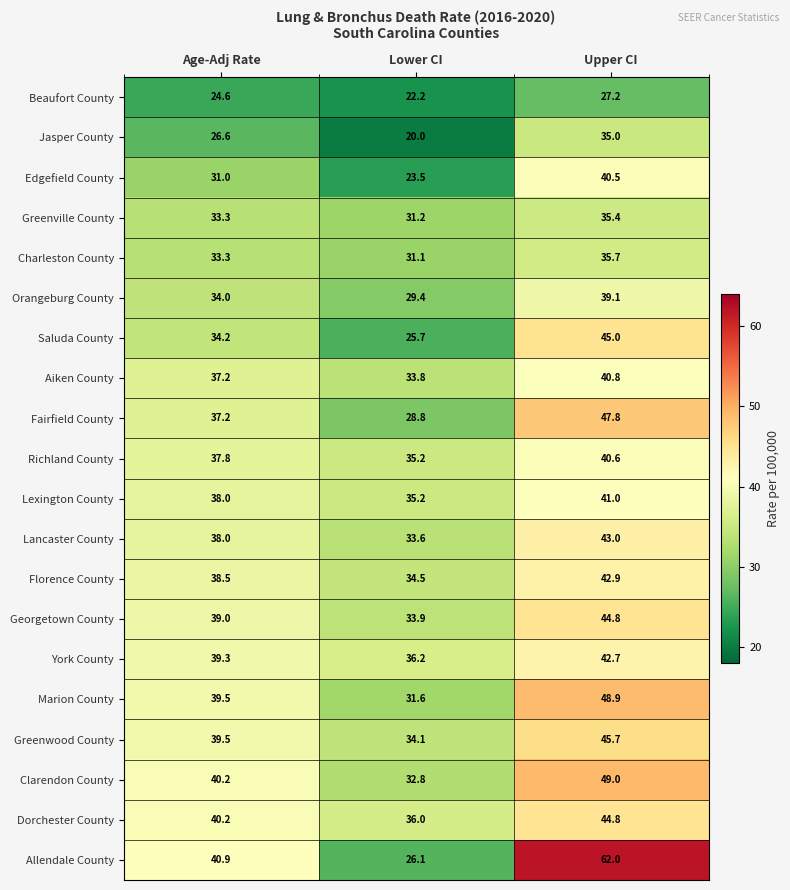

At how many categories does at least one series exceed 39?

2